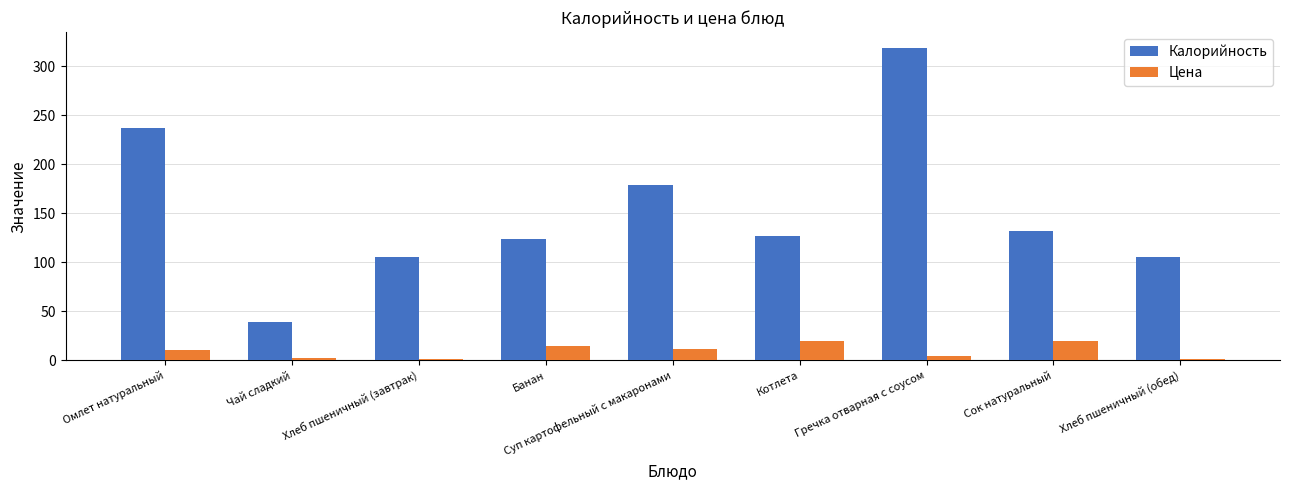

What is the average value of the Калорийность series?

152